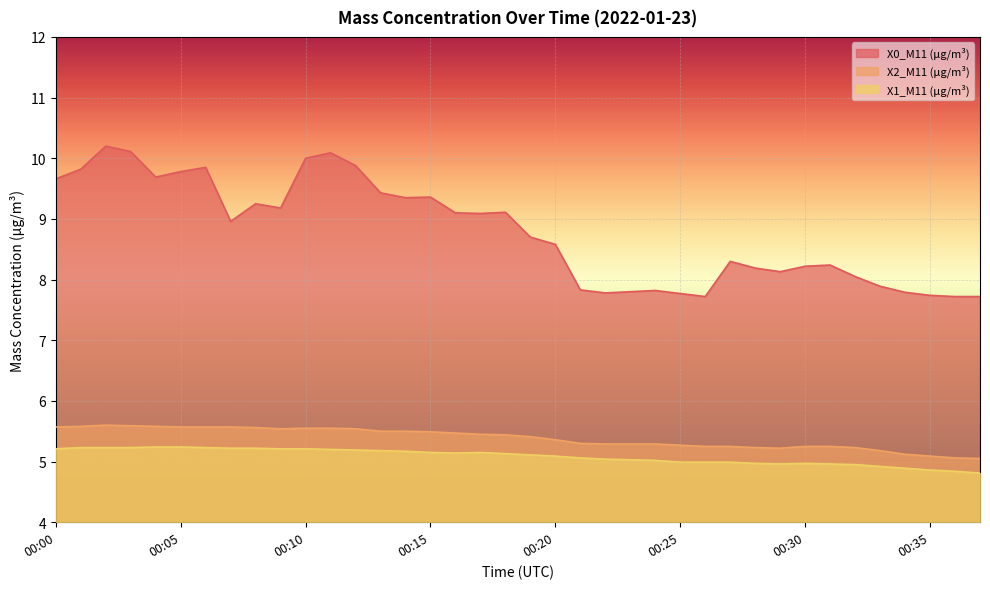

List the labels in order of X0_M11 (μg/m³) value, largest first.

00:02, 00:03, 00:11, 00:10, 00:12, 00:06, 00:01, 00:05, 00:04, 00:00, 00:13, 00:15, 00:14, 00:08, 00:09, 00:18, 00:16, 00:17, 00:07, 00:19, 00:20, 00:27, 00:31, 00:30, 00:28, 00:29, 00:32, 00:33, 00:21, 00:24, 00:23, 00:34, 00:22, 00:25, 00:35, 00:26, 00:36, 00:37